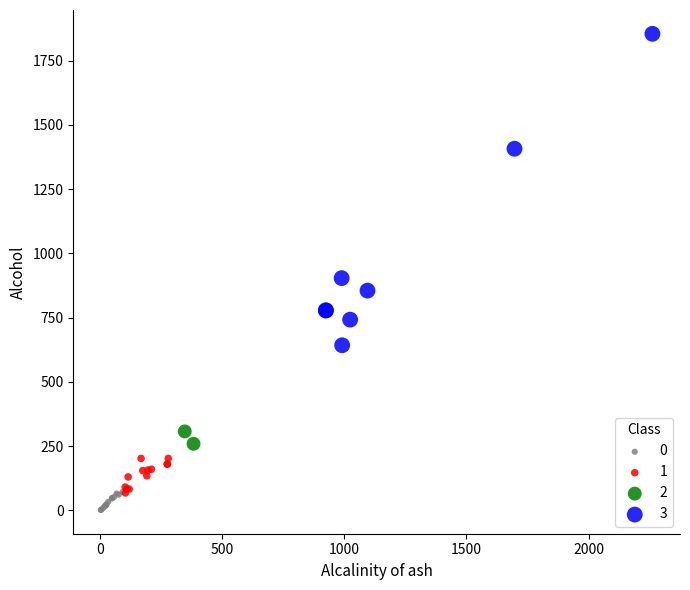

Which series reaches the maximum Y coordinate?

3